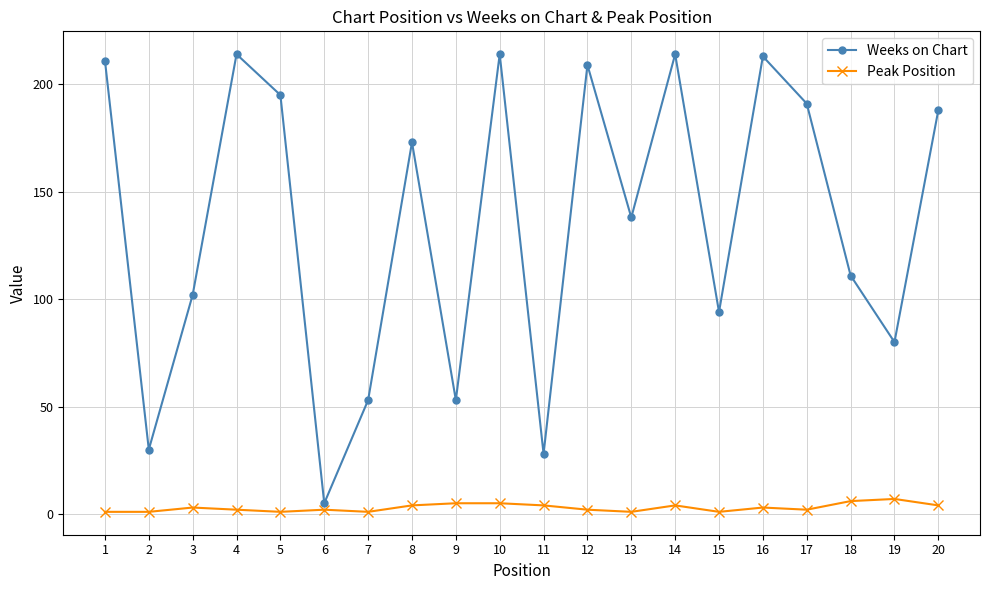

What is the sum of all Peak Position values?

59